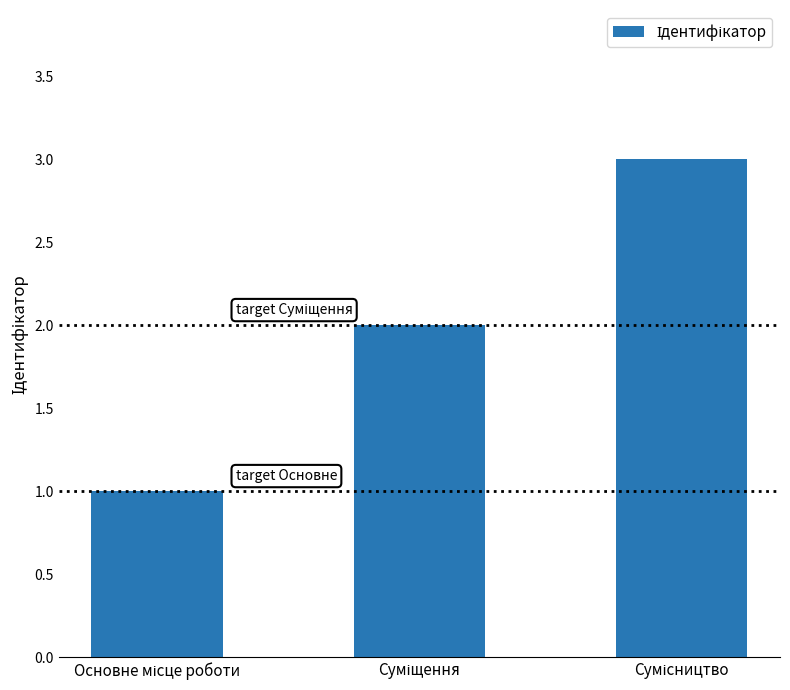

What is the sum of all values?

6